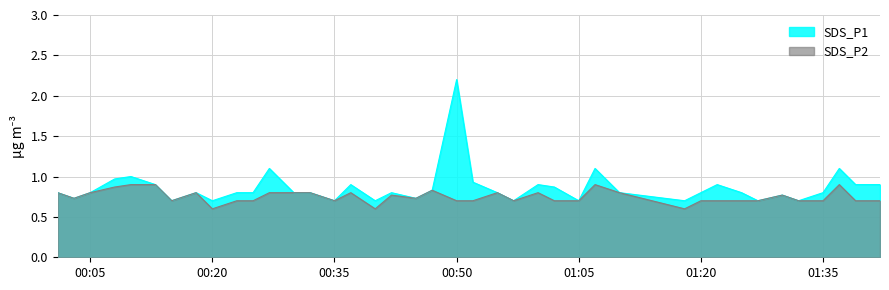

What position from the right is 2021-12-01 00:13?

35